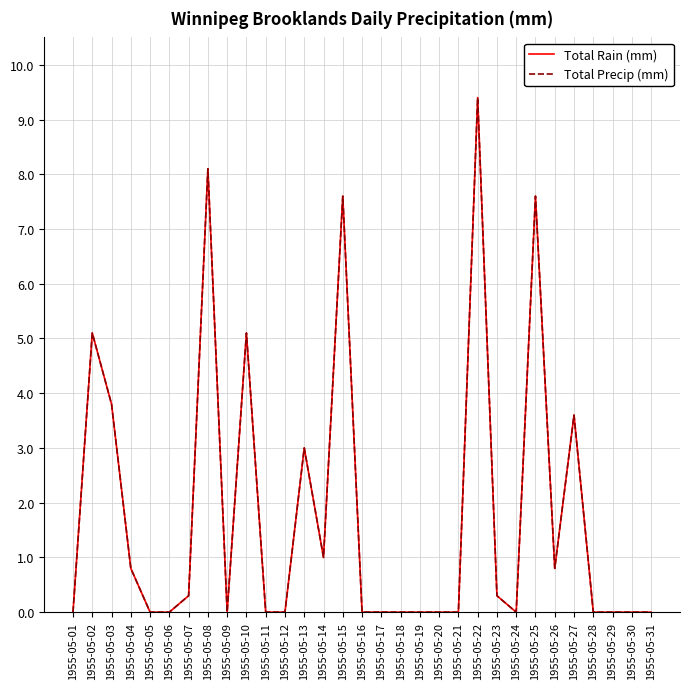

At which category is the sum across all series the highest?

1955-05-22